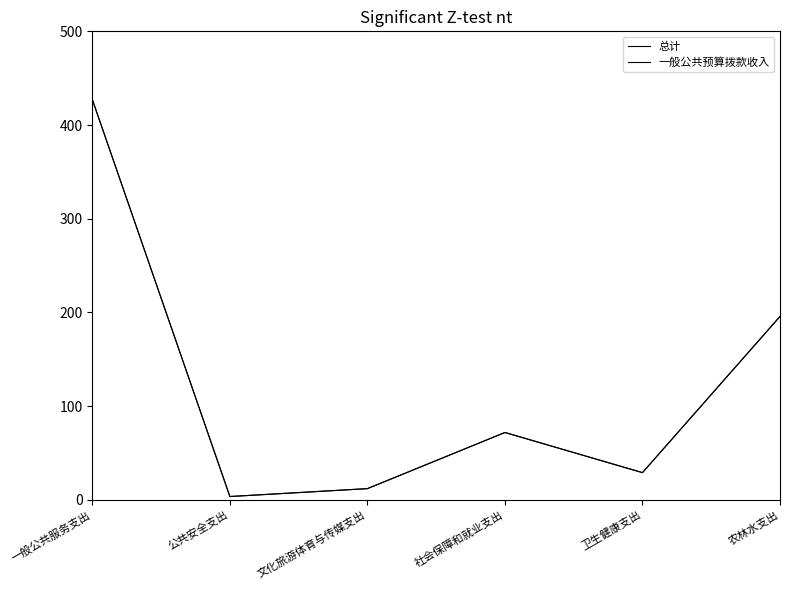

True or false: 总计 has a value of 32.2 at 社会保障和就业支出.

False